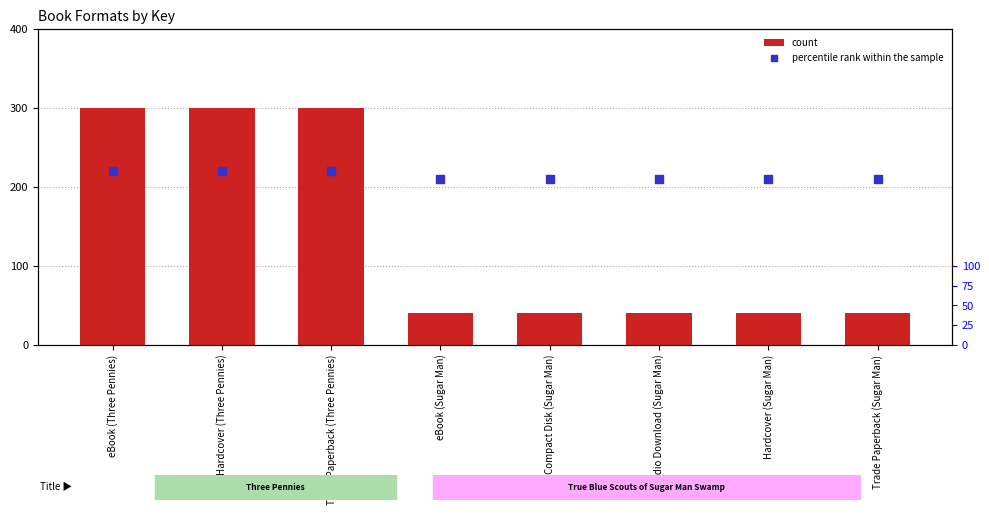

Which series has the widest spread of Y values?

count